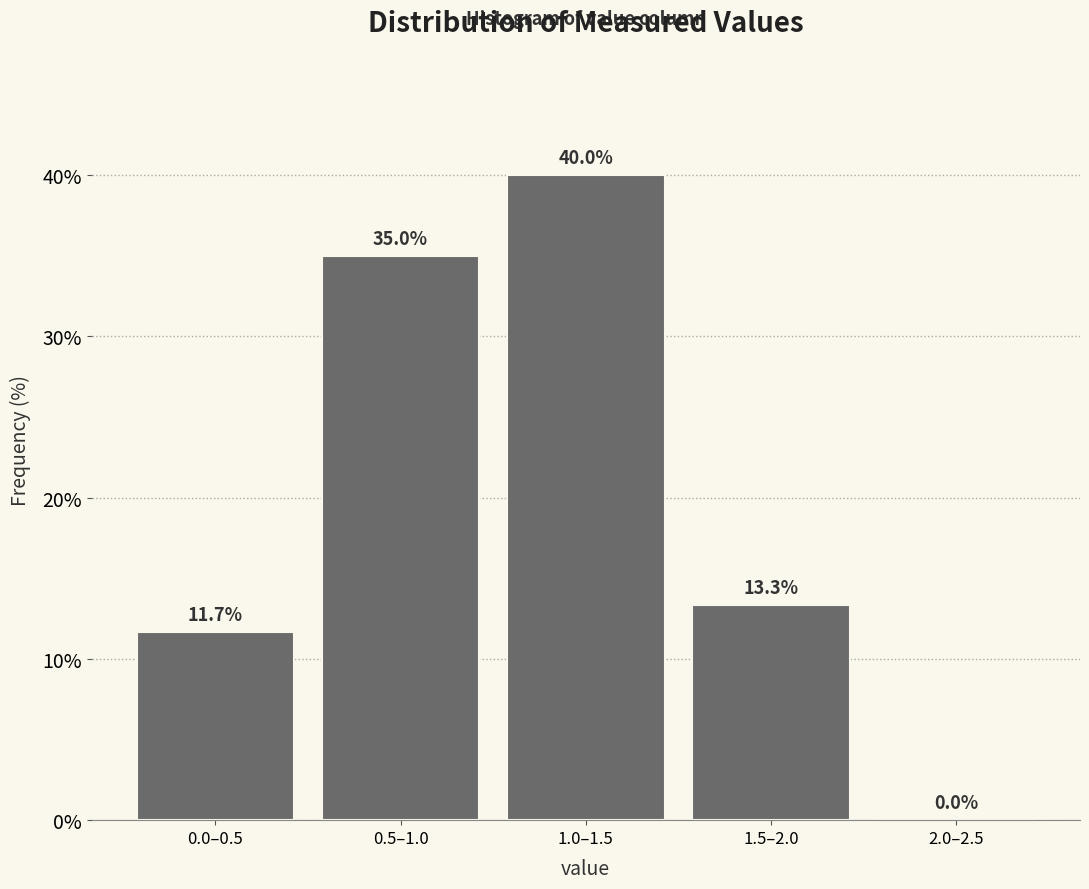

Reading right to left, list all the values displayed in this chart.

2.0–2.5=0.0	1.5–2.0=13.3	1.0–1.5=40.0	0.5–1.0=35.0	0.0–0.5=11.7